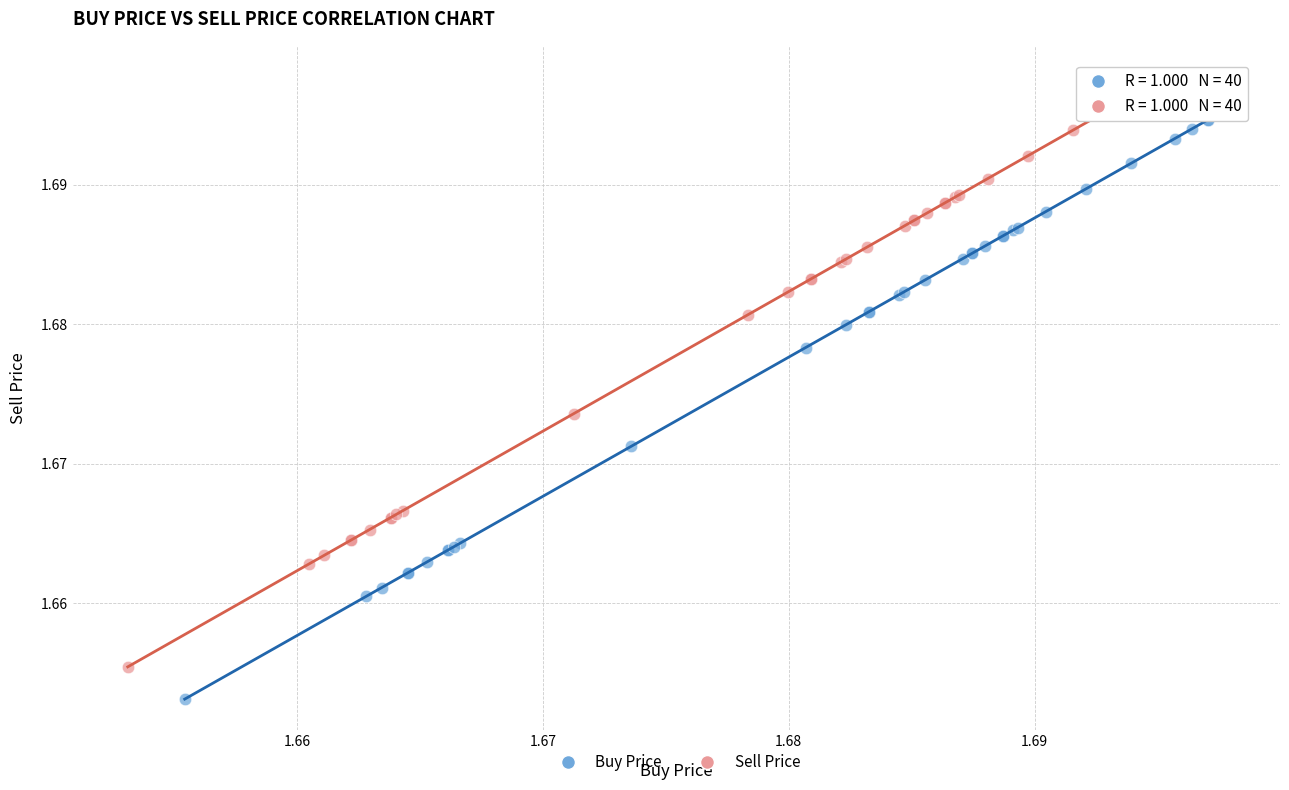

Which series reaches the minimum Y coordinate?

Buy Price